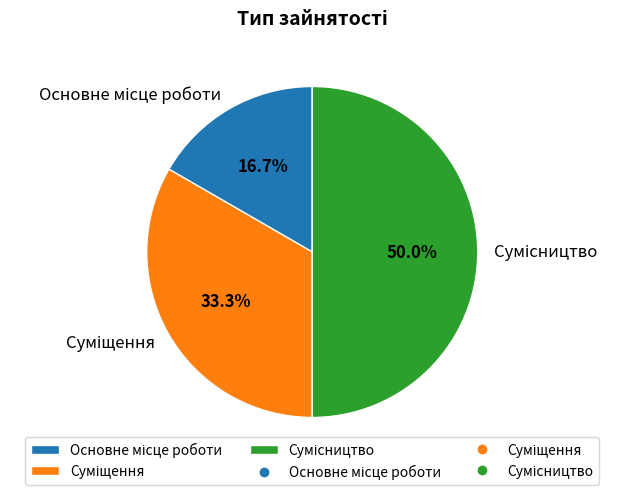

To the nearest percent, what is the difference between the largest and smallest slice percentages?

33%